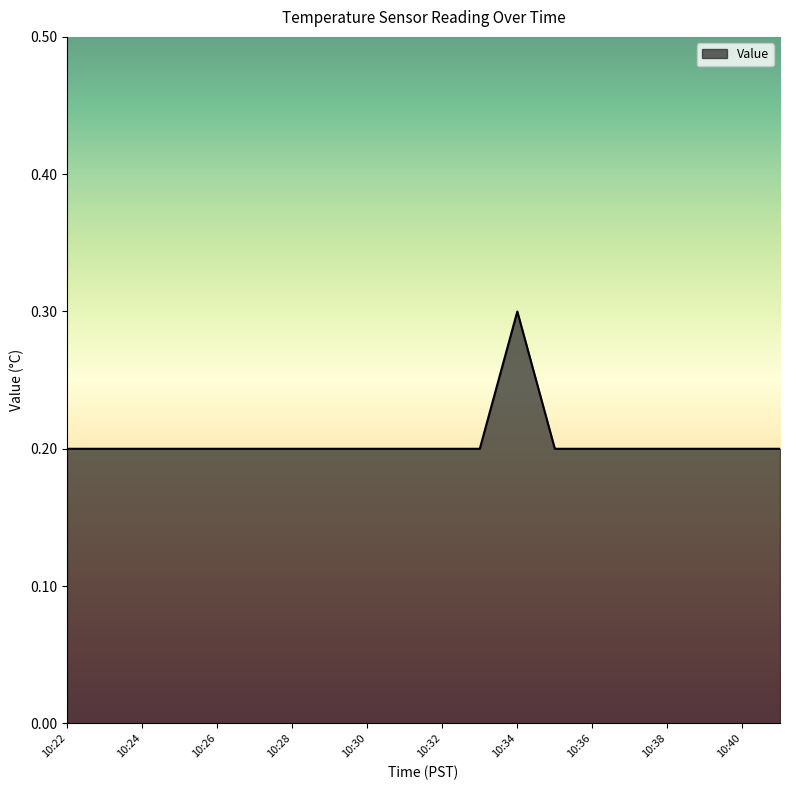

What is the difference between the maximum and minimum values?

0.1